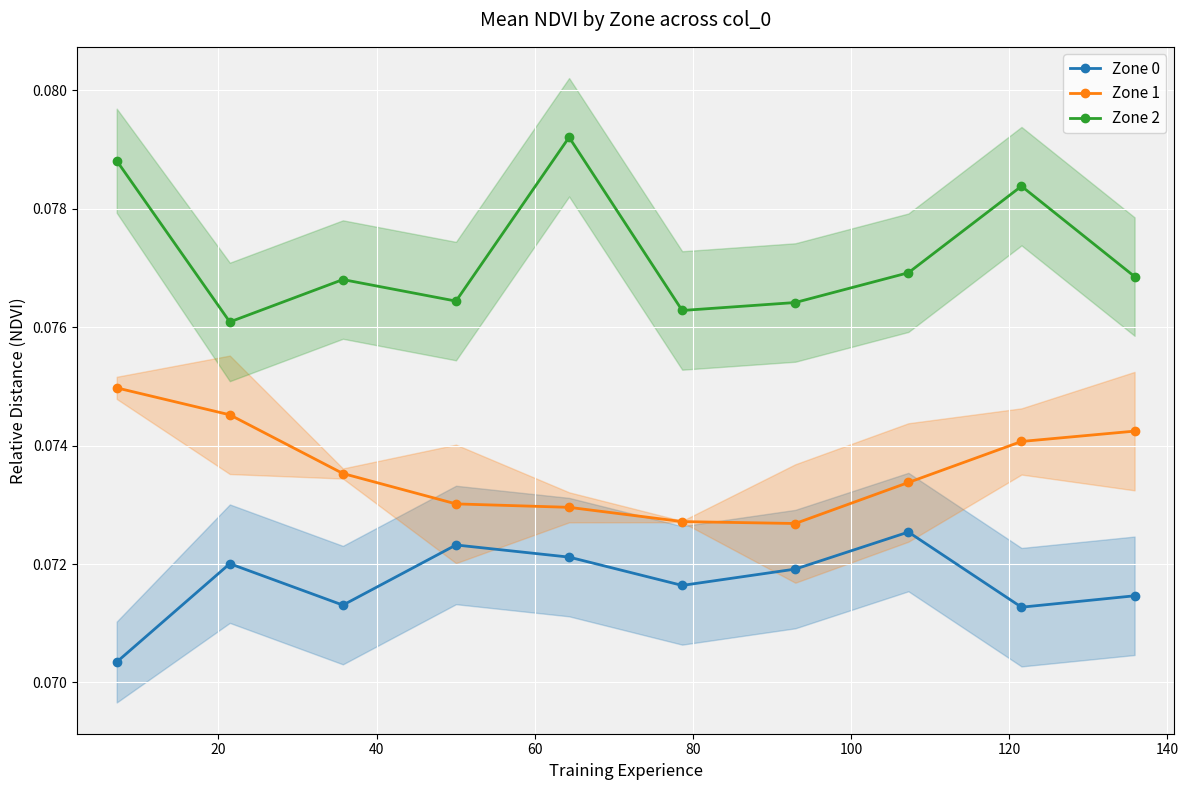

How many lines are shown in the chart?

3